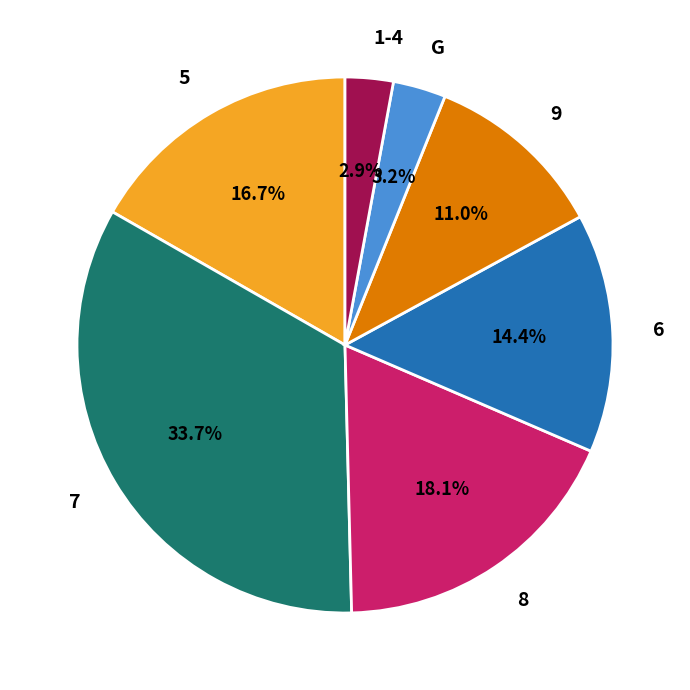

Does G represent more than half of the total?

No